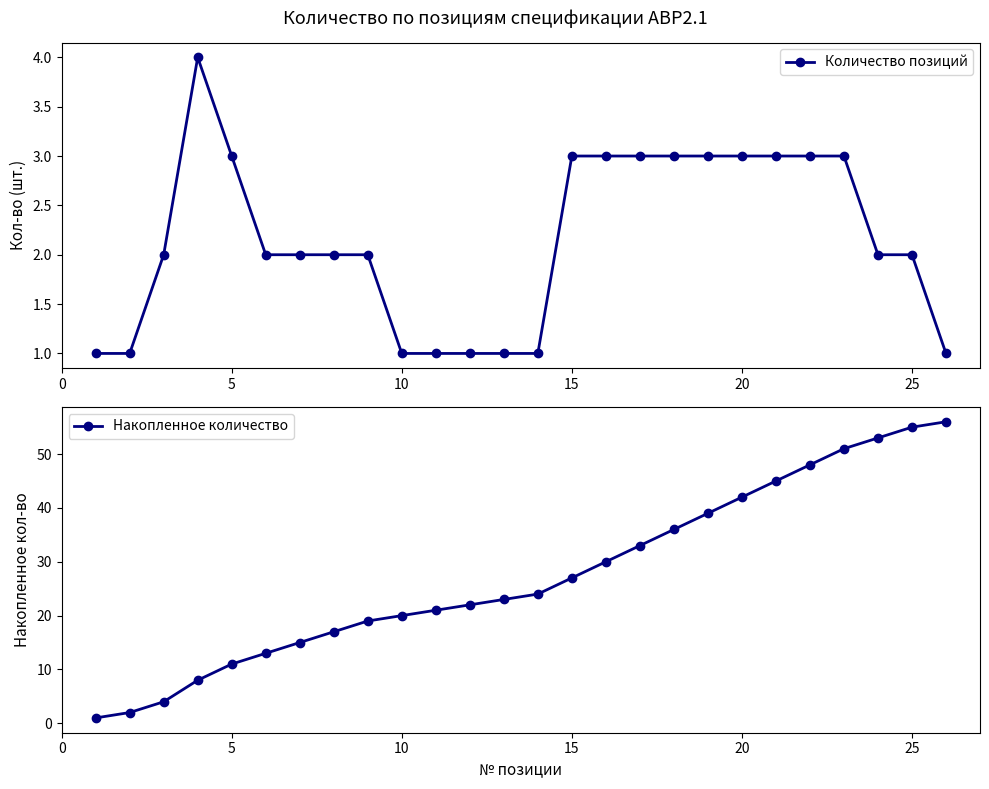

Does the chart have visible grid lines?

No